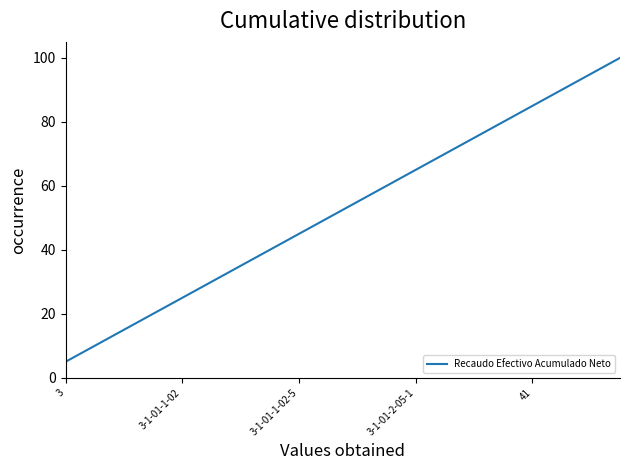

What is the greatest value displayed?

100.0